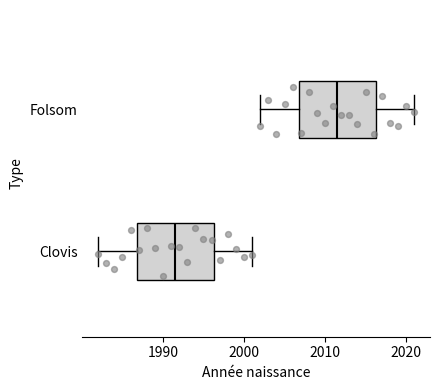

Reading bottom to top, transcribe this box plot: for each box, give where its median line is, the range the box spans, and where its two whiskers end, as read against the x-axis. The values are not printed on the chart, so give them approximately, as read against the axis.

Clovis: median 1992, box 1987 to 1996, whiskers 1982 to 2001
Folsom: median 2012, box 2007 to 2016, whiskers 2002 to 2021